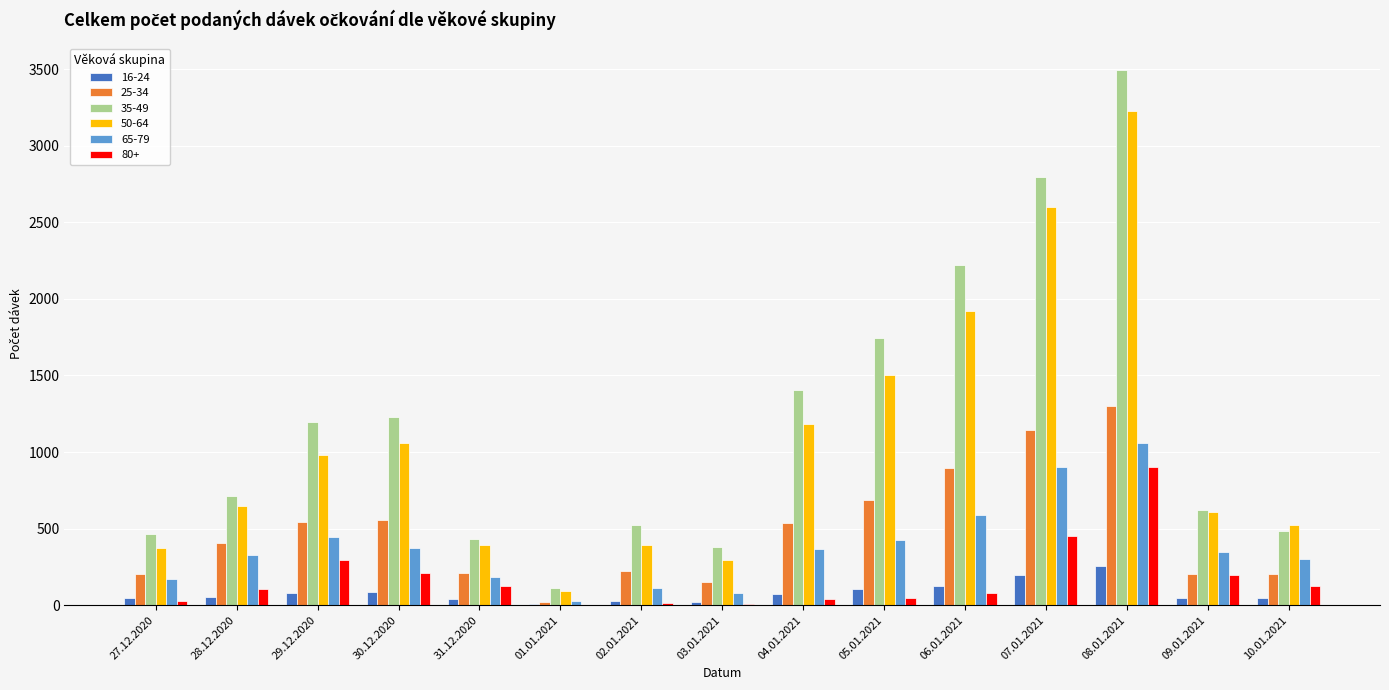

The value of 50-64 at 28.12.2020 is 650. True or false?

True